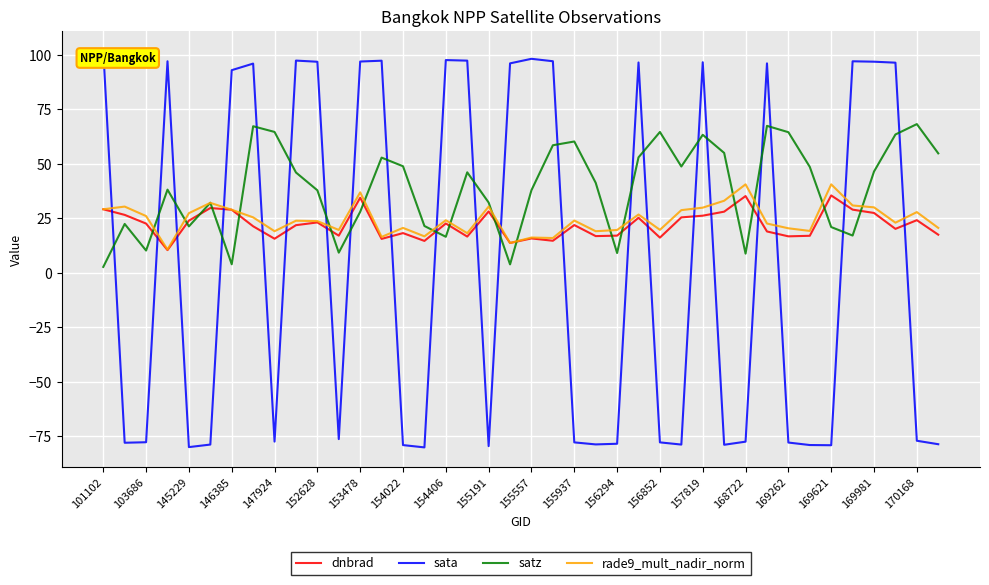

How many lines are shown in the chart?

4